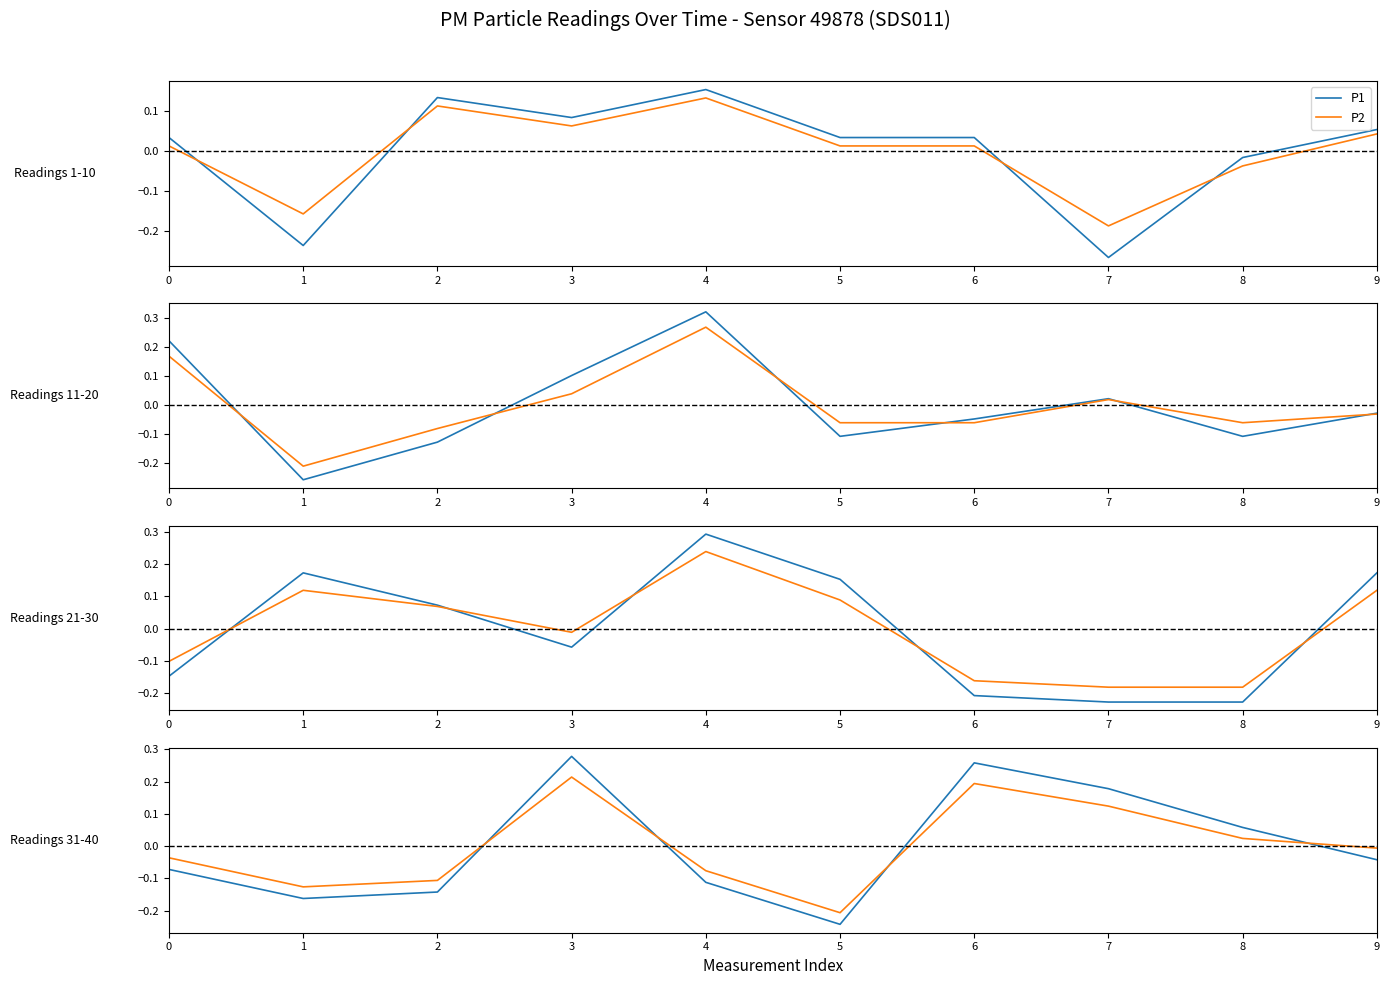

Rank the series at 9 from highest to lowest value.

P2, P1